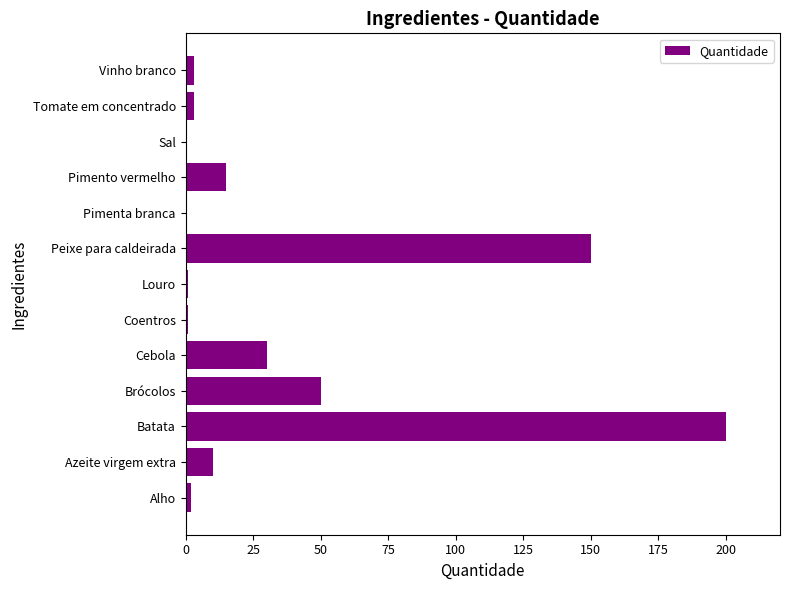

What is the sum of all values?

465.2